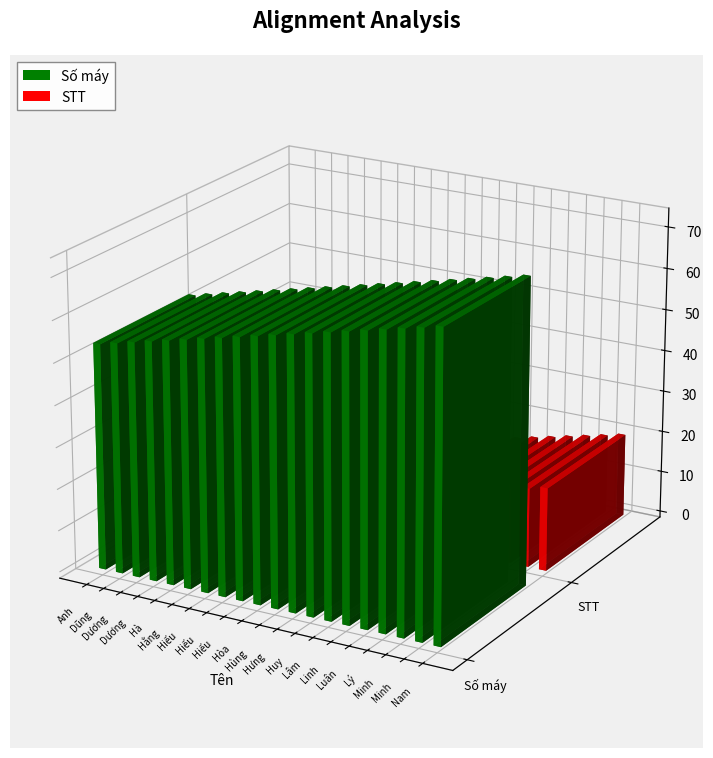

At how many categories does at least one series exceed 62?

11